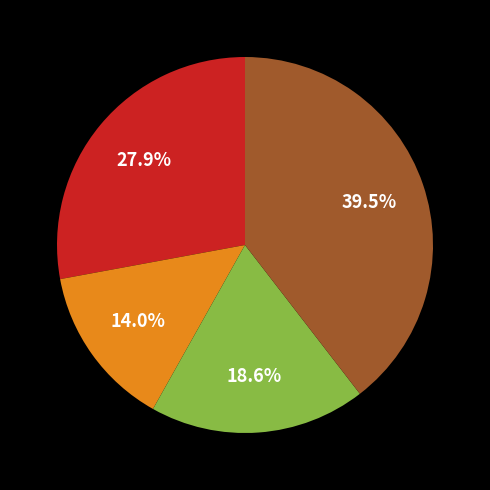

Count the number of slices in the pie.

4